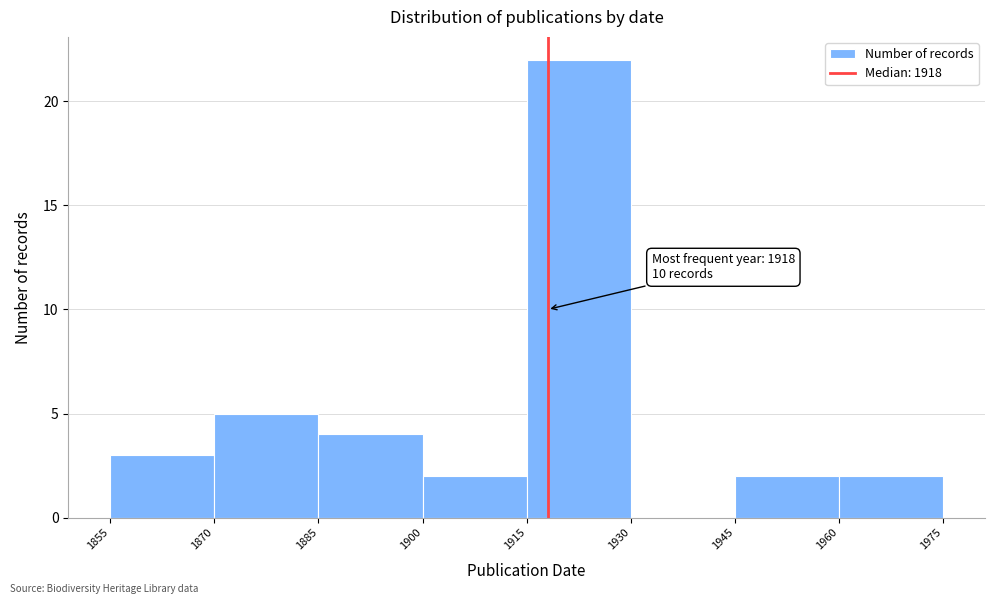

Which range on the x-axis has the tallest bar?

1915 to 1930